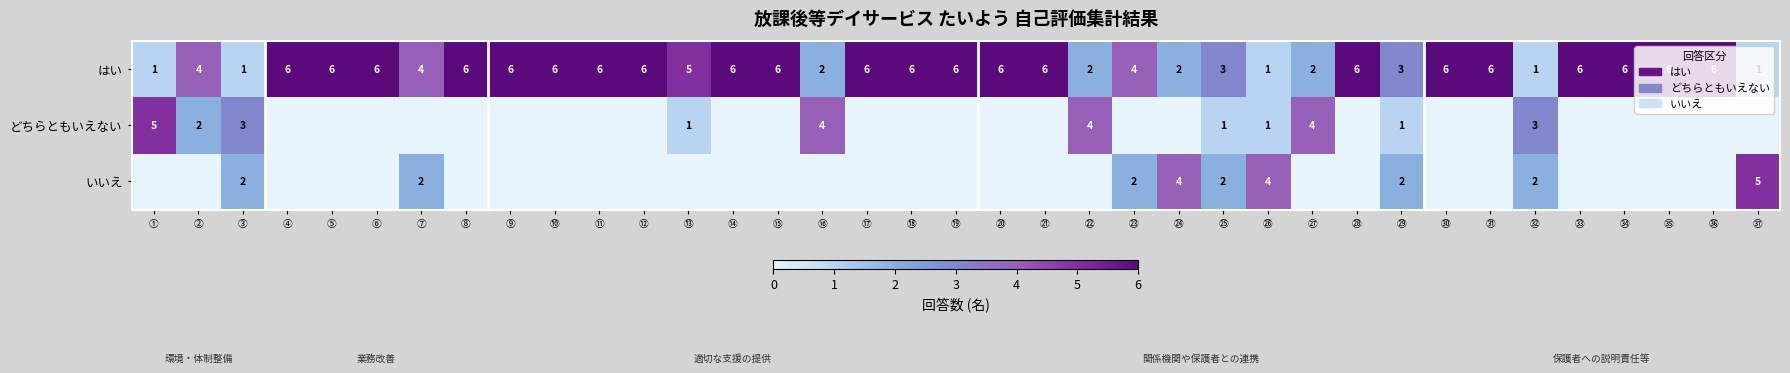

What is the sum of all はい values?

168